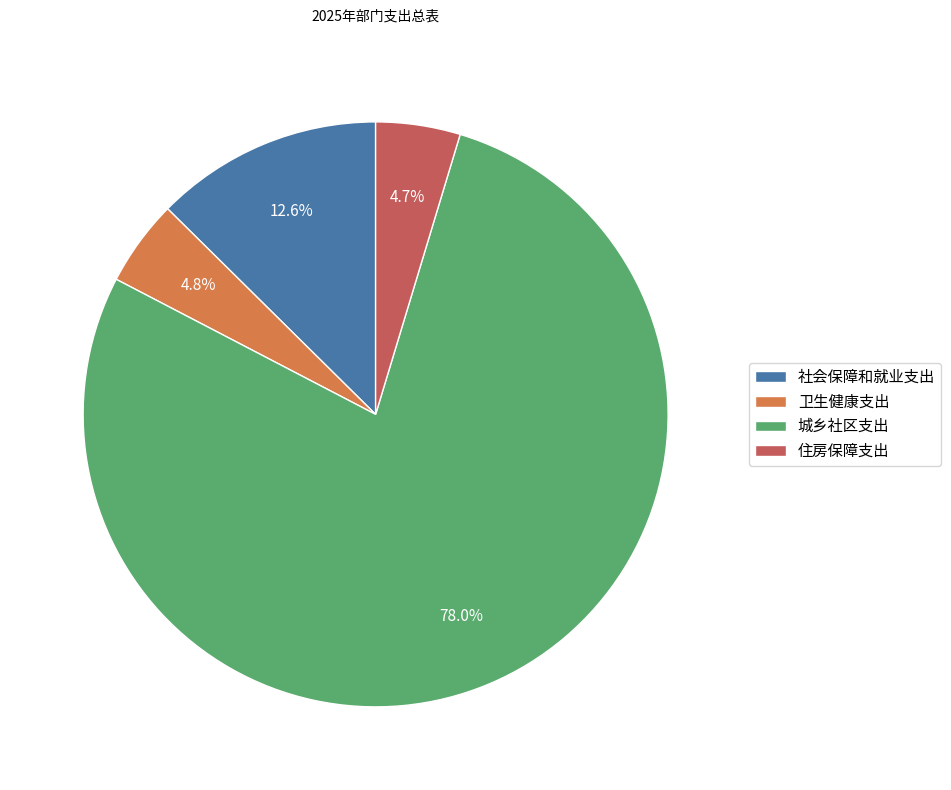

Which slice is the largest?

城乡社区支出